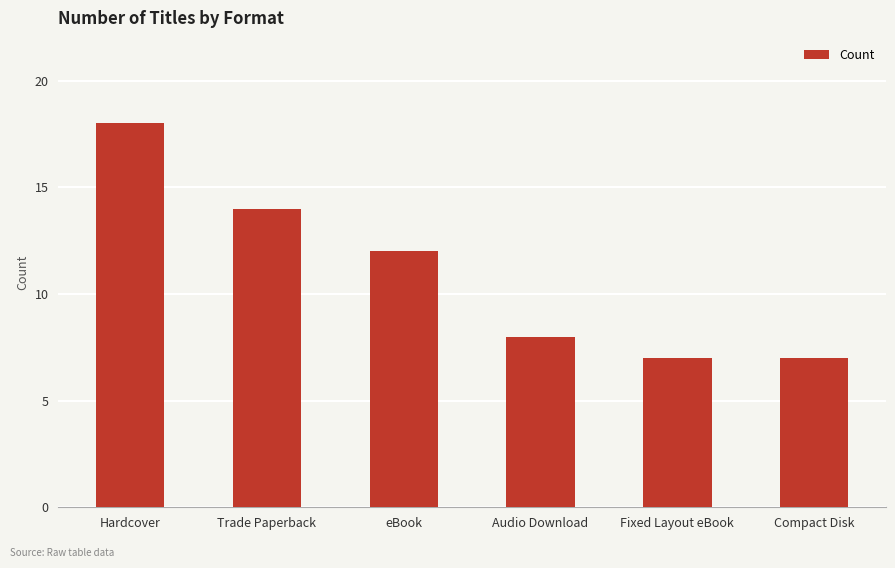

What is the label of the 3rd bar from the right?

Audio Download